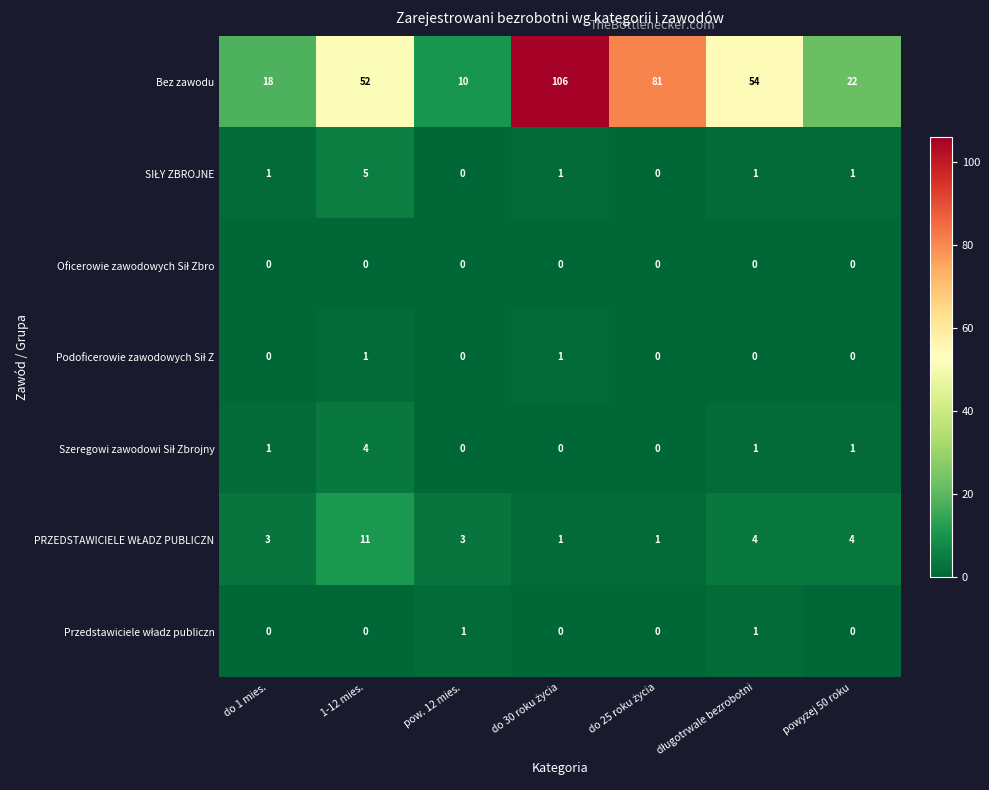

Which series has the widest spread of values?

Bez zawodu